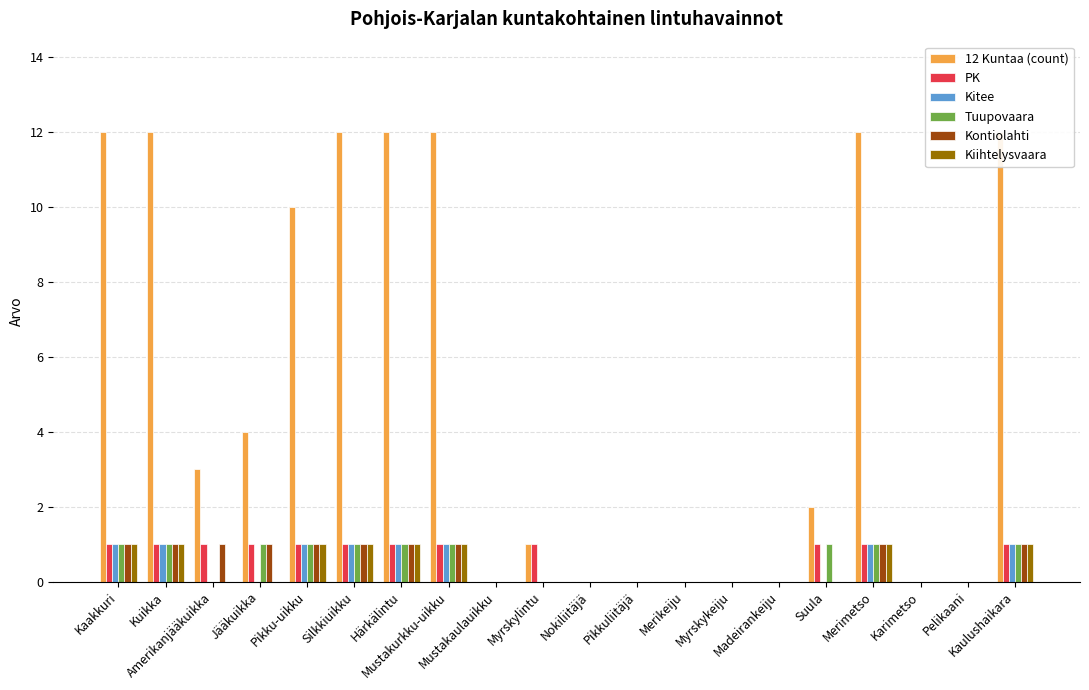

Reading left to right, what are all the values shown in this chart?

12 Kuntaa (count): 12	12	3	4	10	12	12	12	0	1	0	0	0	0	0	2	12	0	0	12
PK: 1	1	1	1	1	1	1	1	0	1	0	0	0	0	0	1	1	0	0	1
Kitee: 1	1	0	0	1	1	1	1	0	0	0	0	0	0	0	0	1	0	0	1
Tuupovaara: 1	1	0	1	1	1	1	1	0	0	0	0	0	0	0	1	1	0	0	1
Kontiolahti: 1	1	1	1	1	1	1	1	0	0	0	0	0	0	0	0	1	0	0	1
Kiihtelysvaara: 1	1	0	0	1	1	1	1	0	0	0	0	0	0	0	0	1	0	0	1